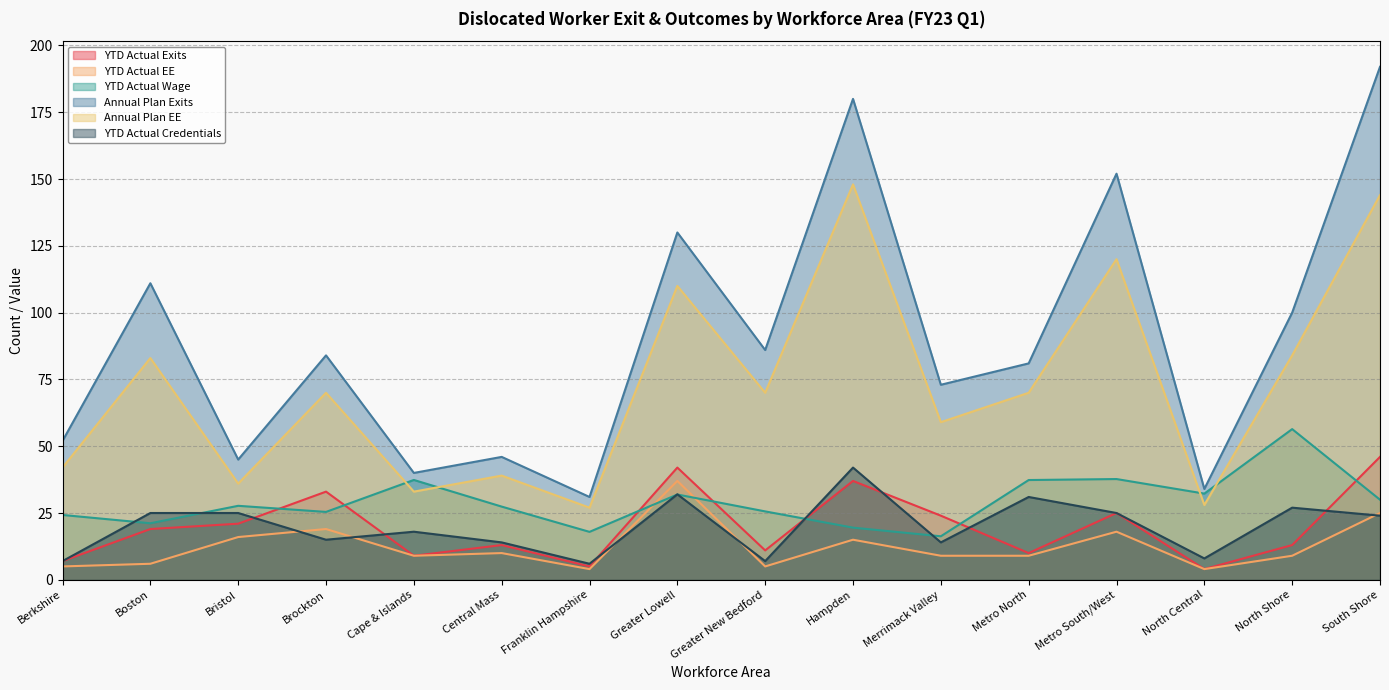

What position from the left is Bristol?

3